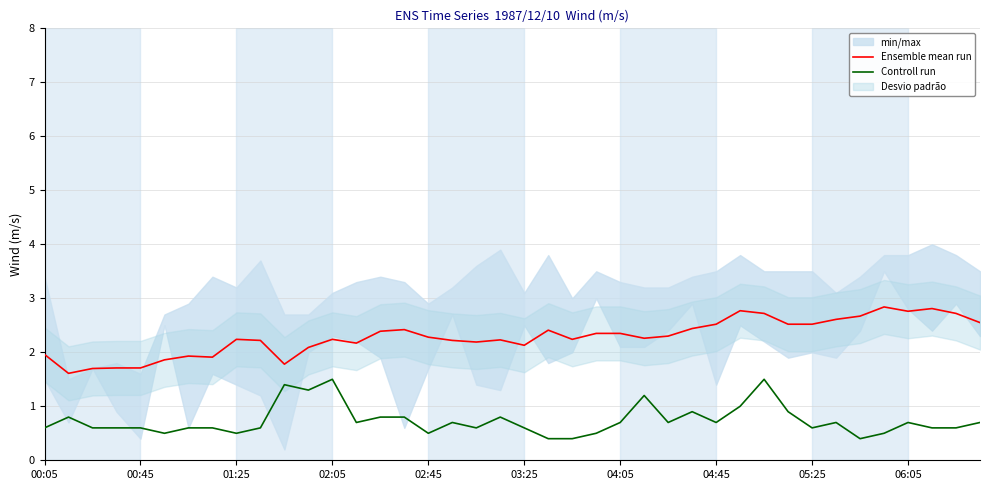

At which label is Ensemble mean run closest to 2?

00:05